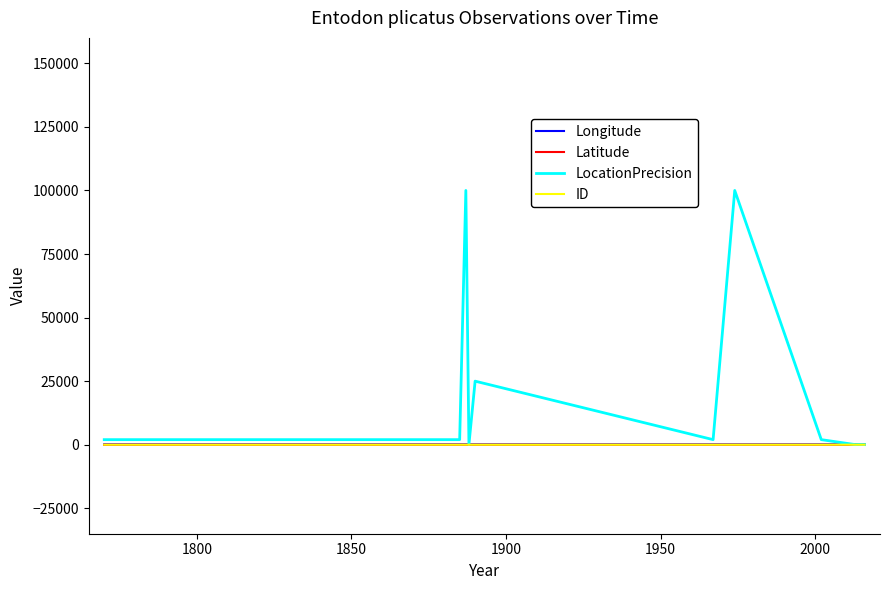

What is the difference between the second highest and second lowest values in the Latitude series?

10.6